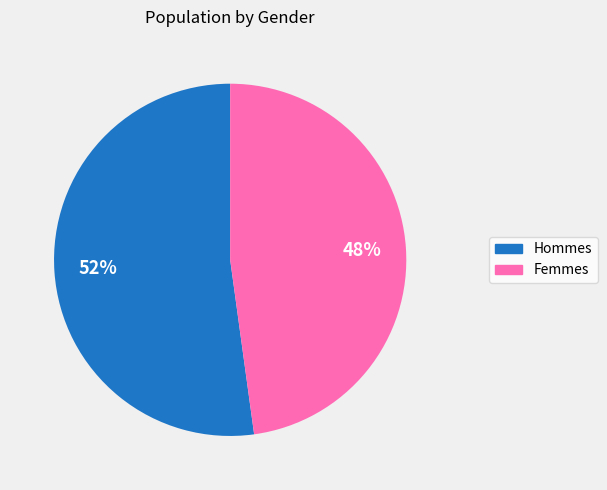

To the nearest percent, what is the average slice percentage?

50%